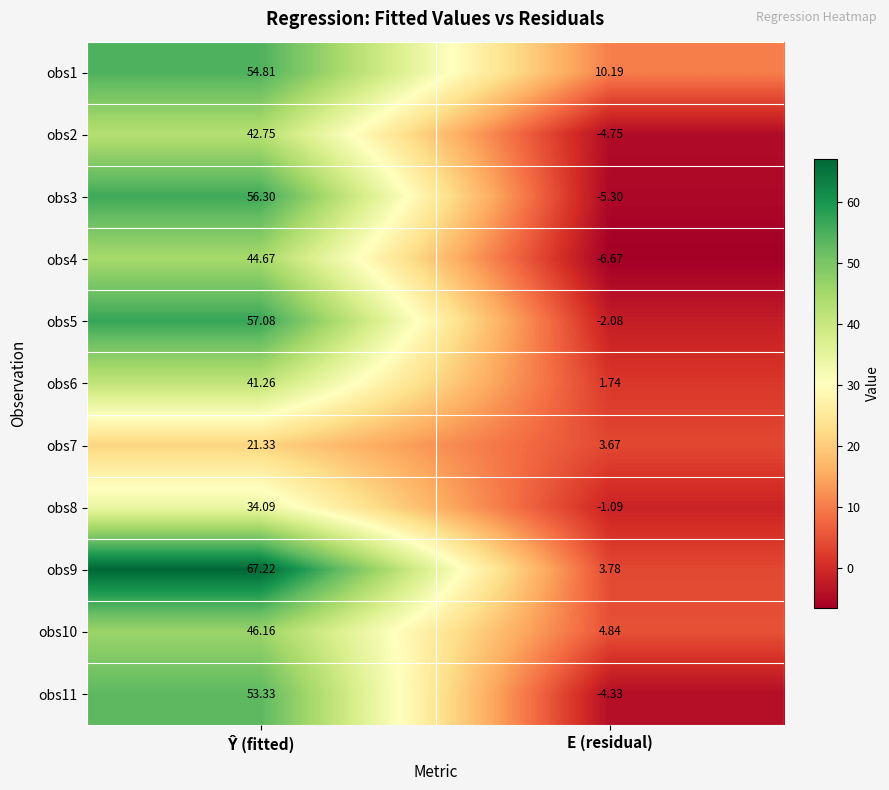

How many categories are shown in the chart?

2